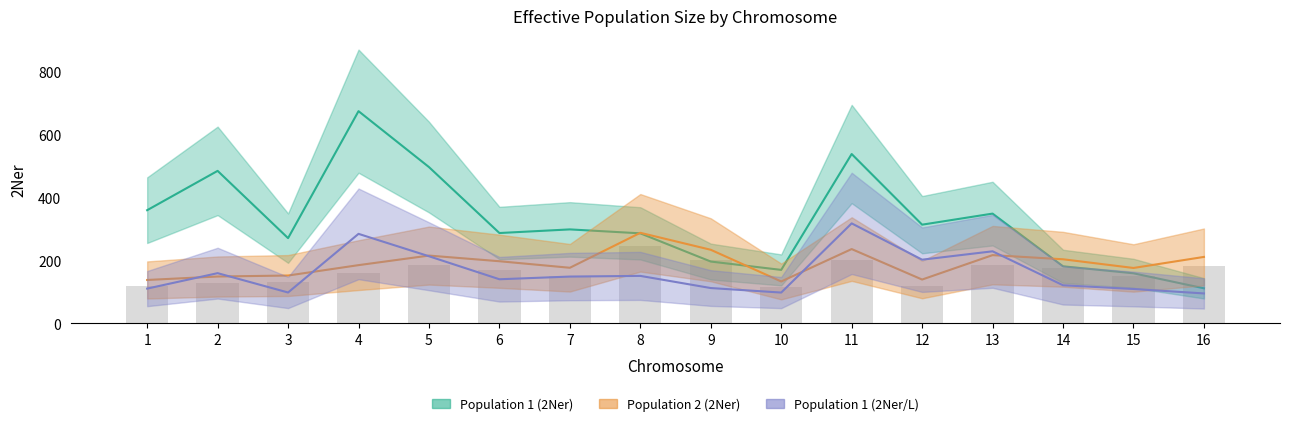

What are all the series names shown in the legend?

Population 1 (2Ner), Population 2 (2Ner), Population 1 (2Ner/L)